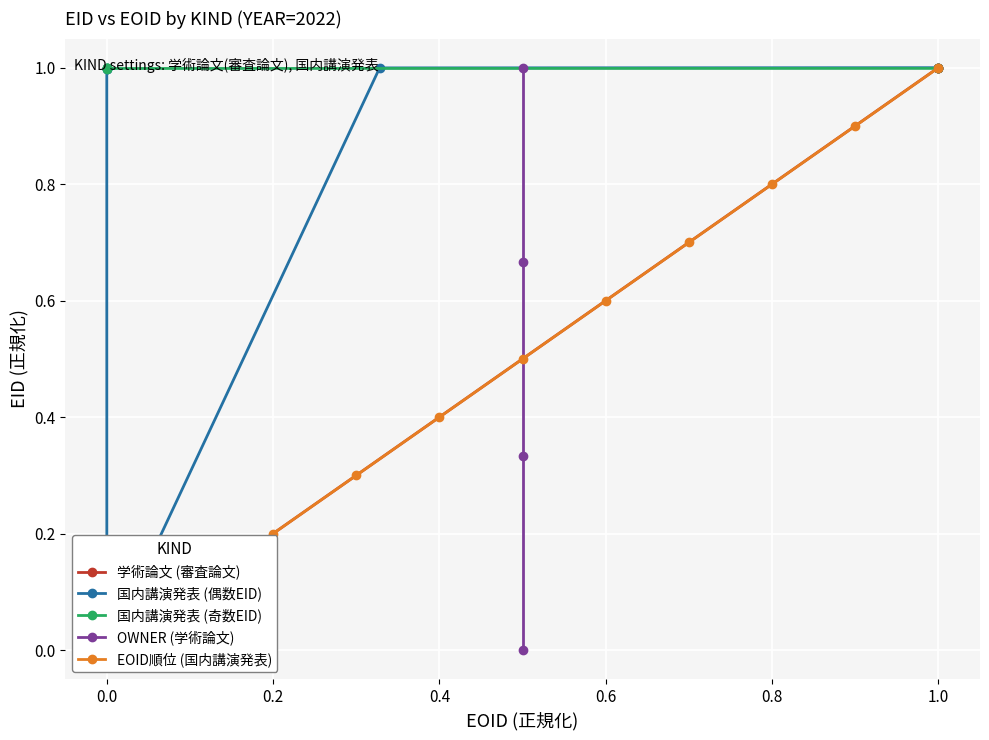

How many data points are above 0?

3